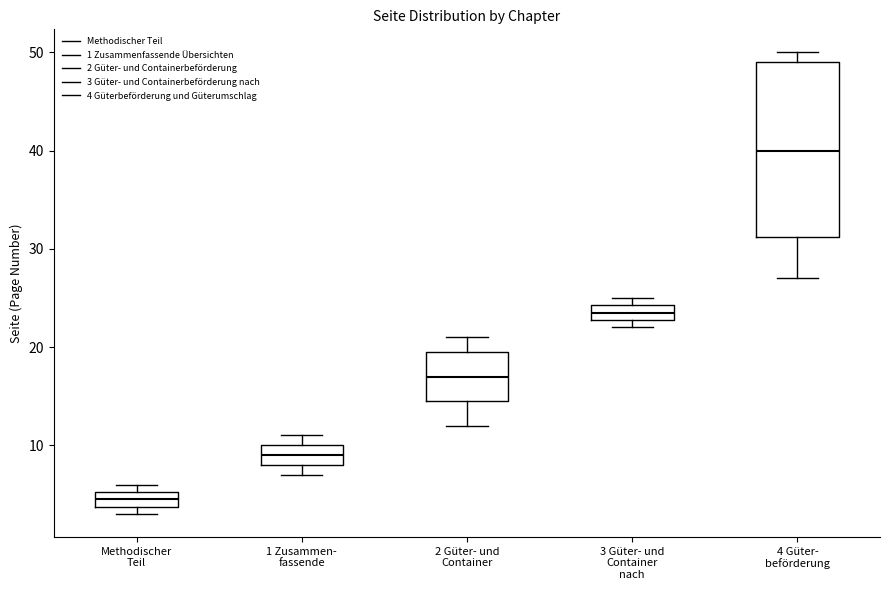

Comparing the boxes themselves (not the whiskers), which one is the tallest?

4 Güter- beförderung